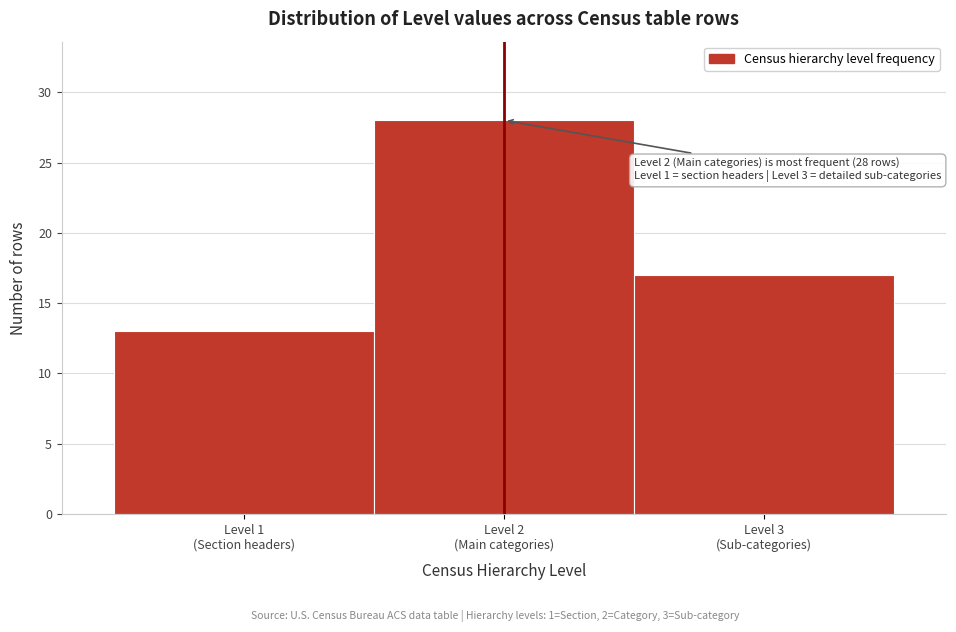

Reading left to right, extract all data points from this chart.

13	28	17